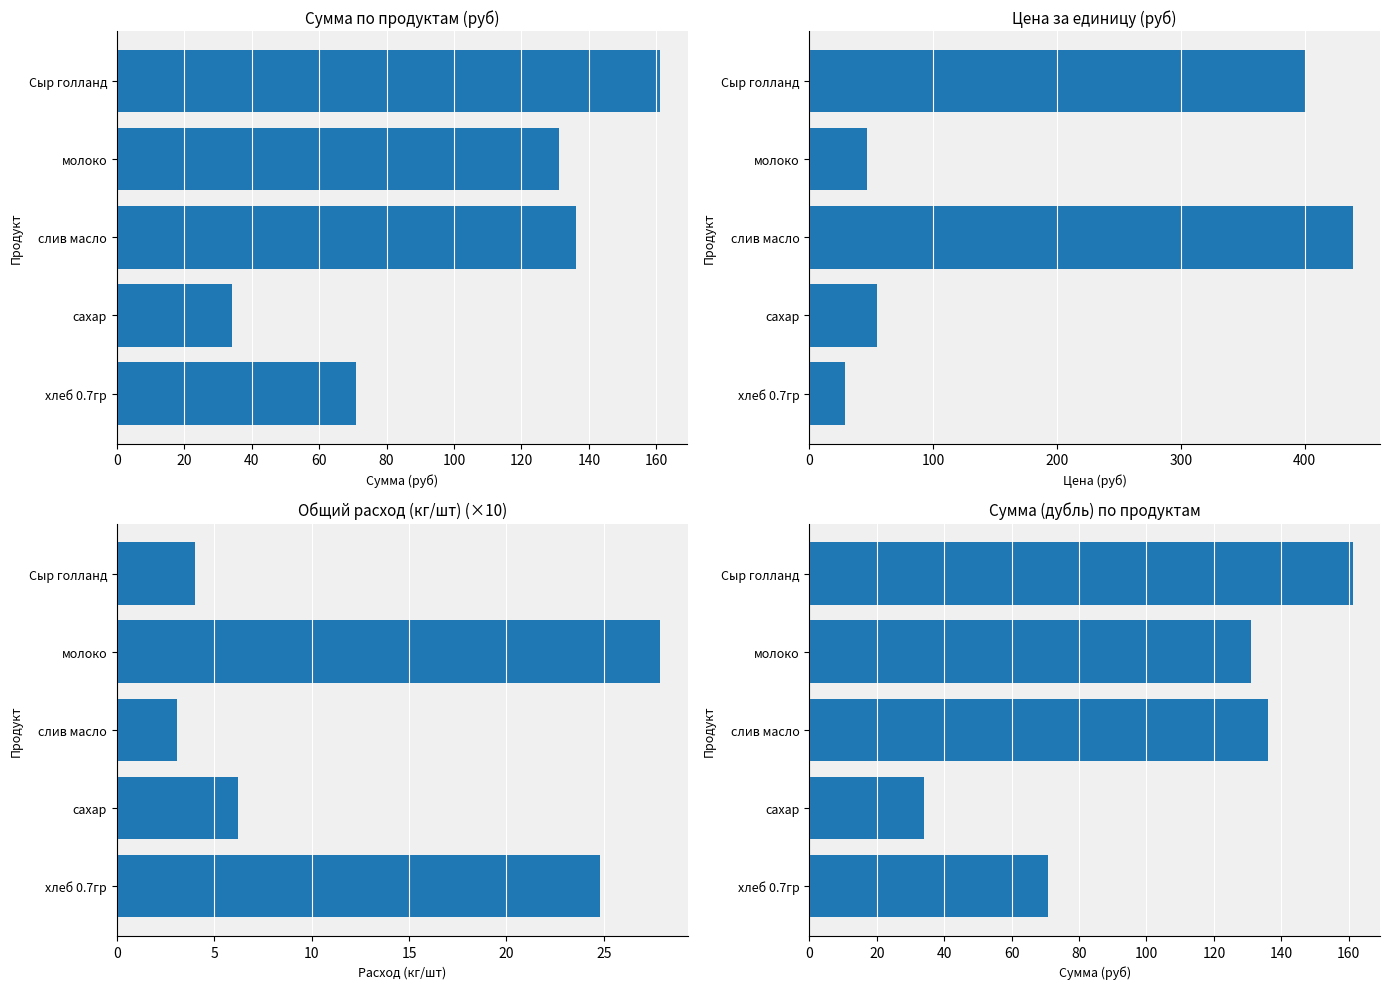

What is the change in value from слив масло to молоко?

-4.9